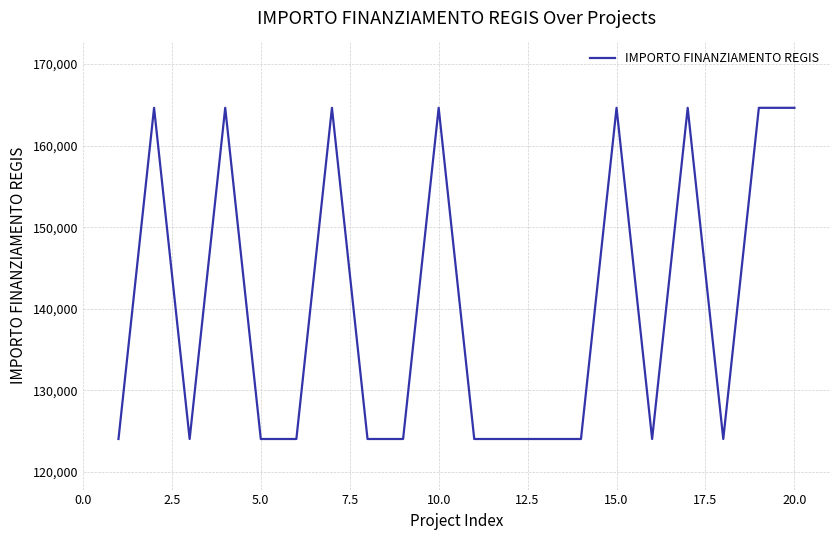

What is the smallest value displayed?

124044.6